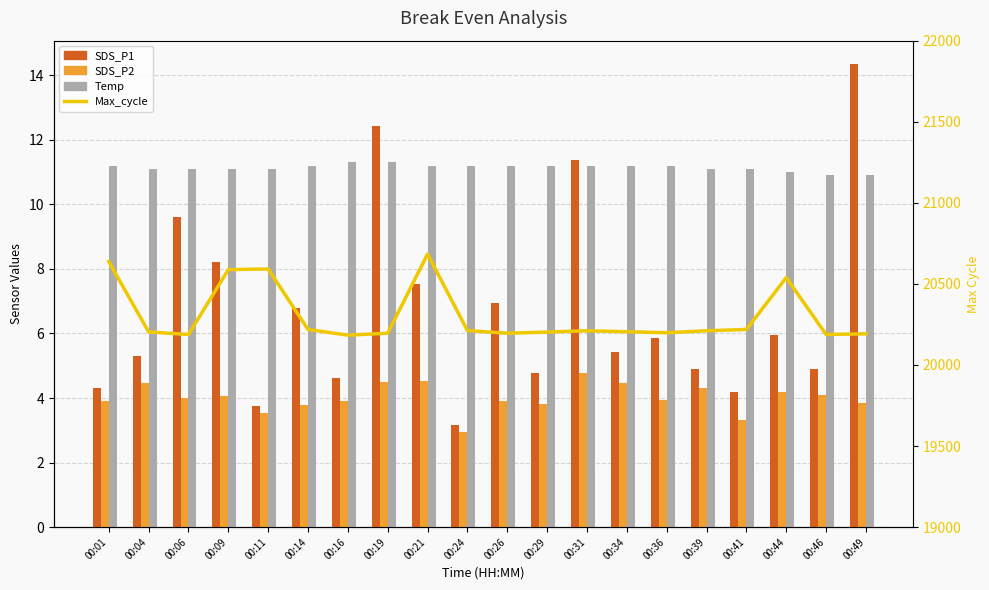

Rank the categories by SDS_P2 value from highest to lowest.

00:31, 00:21, 00:19, 00:34, 00:04, 00:39, 00:44, 00:46, 00:09, 00:06, 00:36, 00:16, 00:01, 00:26, 00:49, 00:29, 00:14, 00:11, 00:41, 00:24